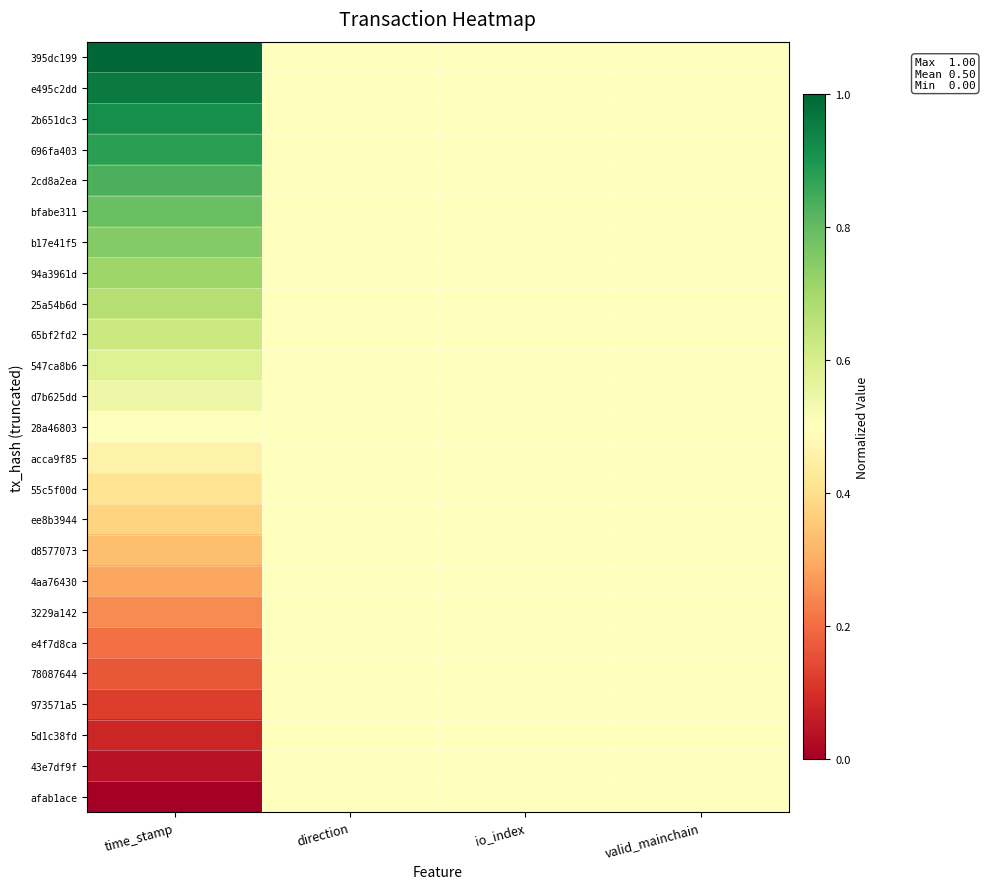

At how many categories does at least one series exceed 0?

4